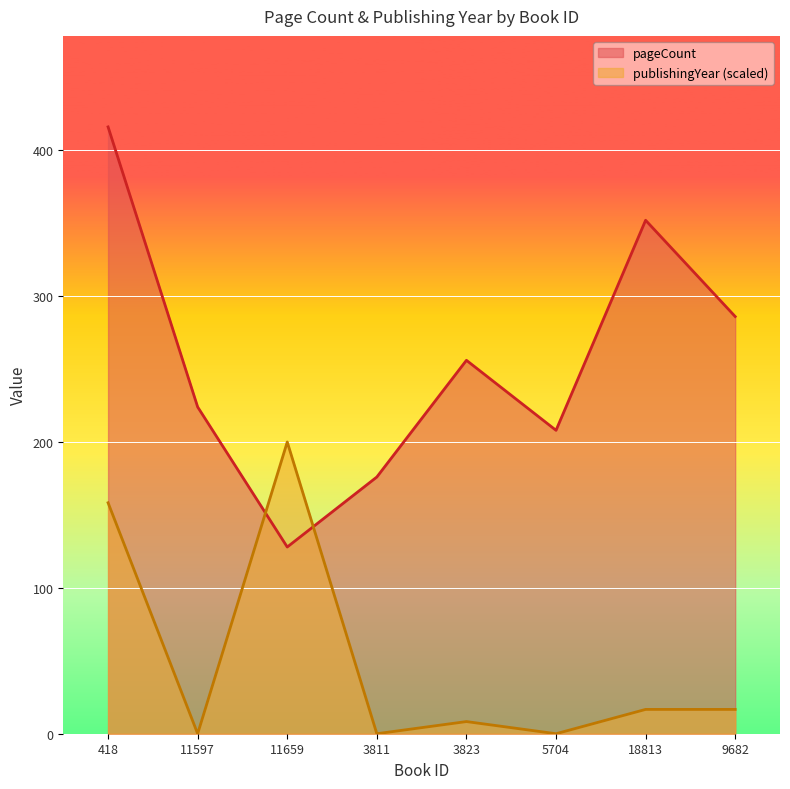

Where does the publishingYear series first go above 16?

418